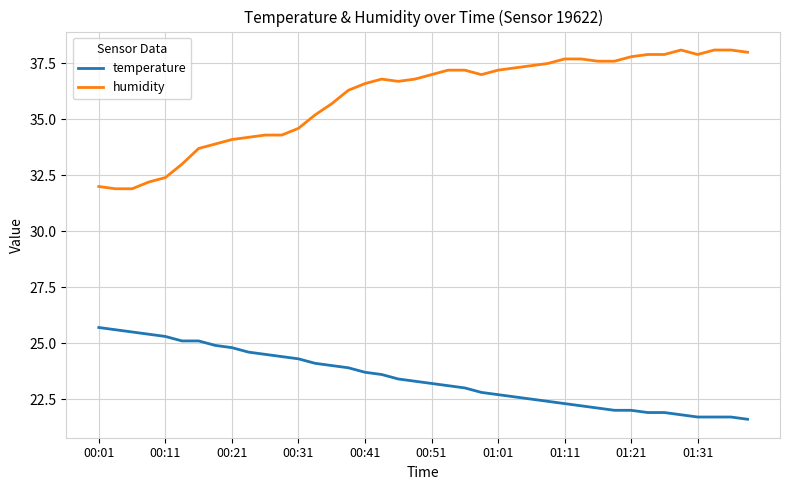

What is the difference between the maximum and minimum values in the humidity series?

6.2